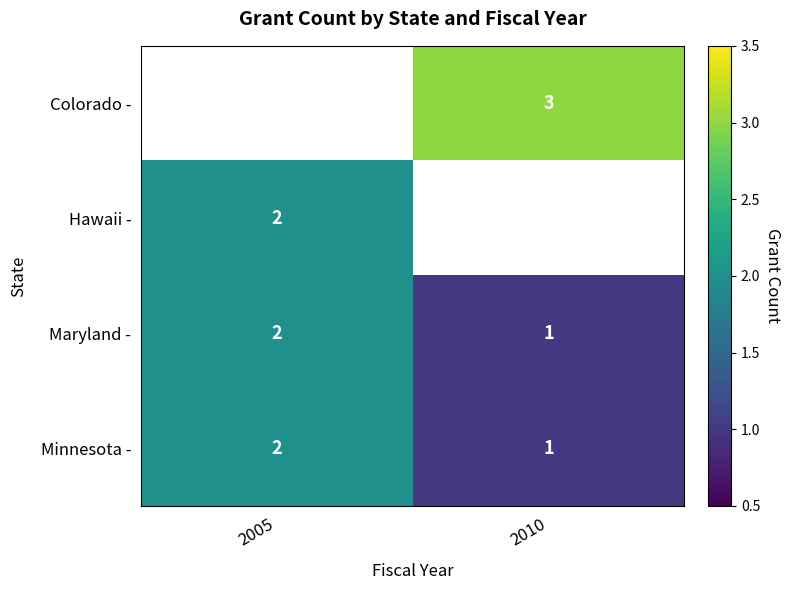

The Hawaii - series shows 1 at 2005. True or false?

False